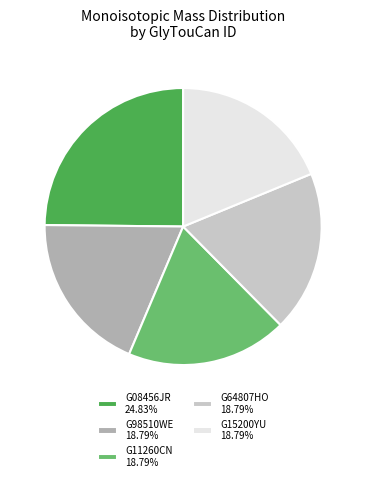

Which category has the biggest portion of the pie?

G08456JR